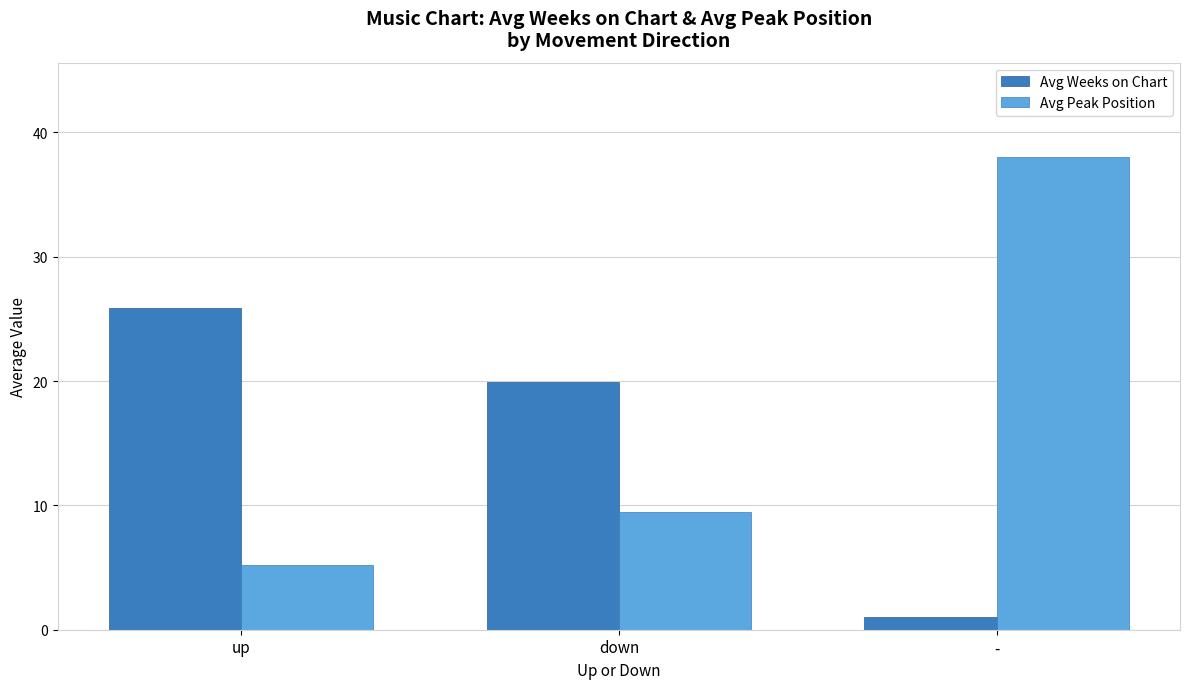

Read the Avg Peak Position value at up.

5.2